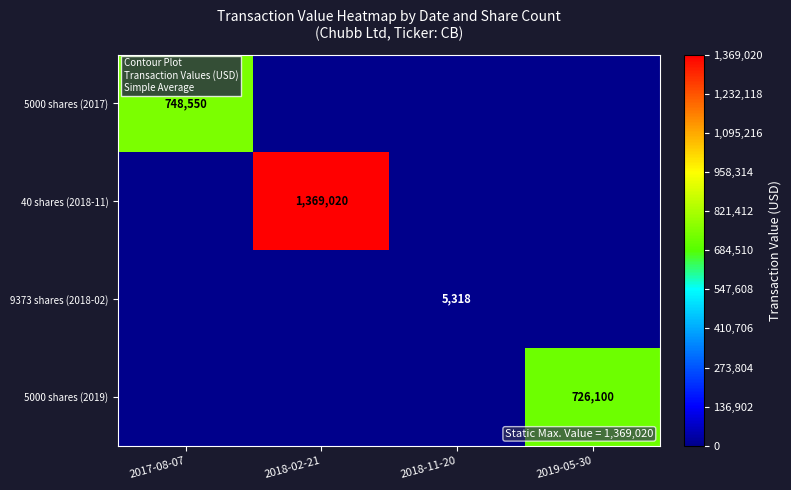

True or false: 9373 shares (2018-02) has a value of 5318 at 2018-11-20.

True